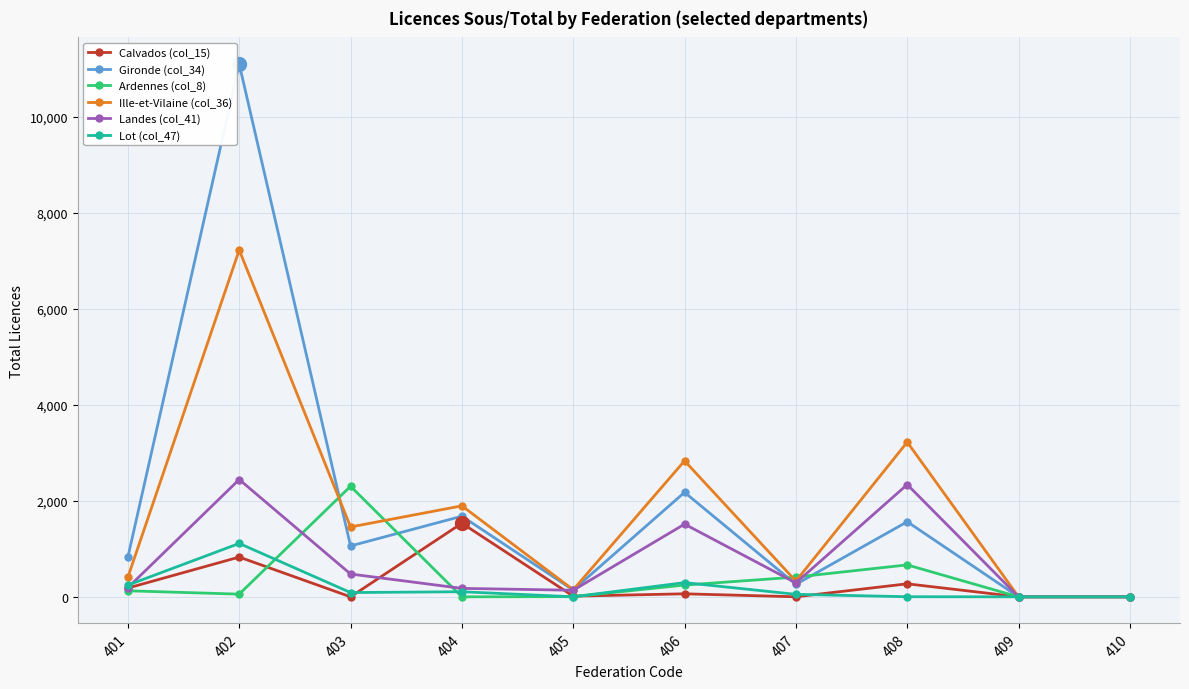

Which category has the highest value in the Ardennes (col_8) series?

403